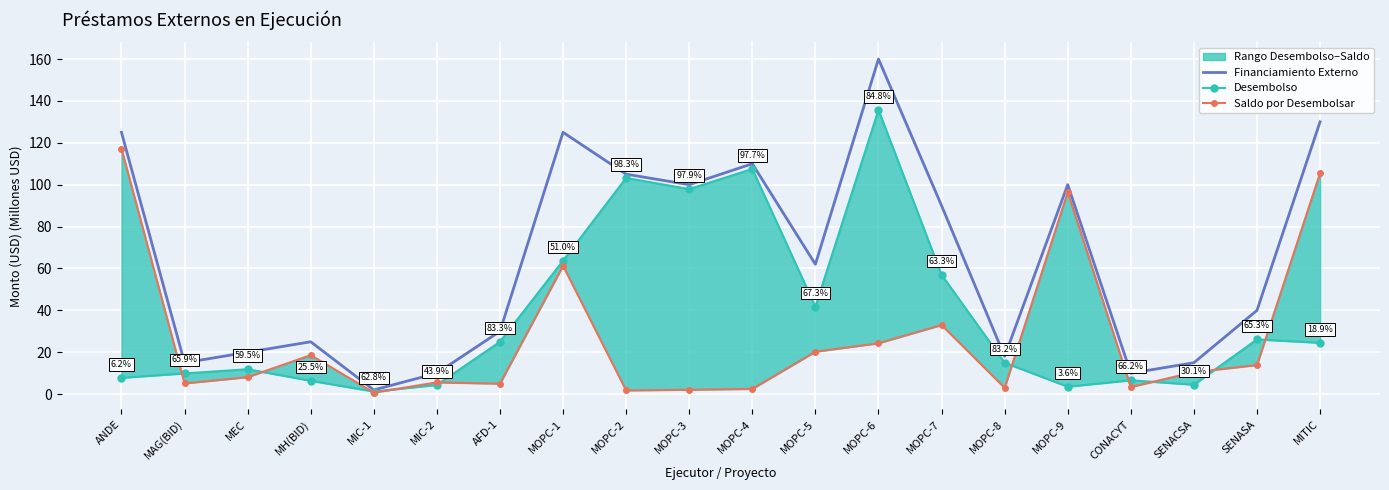

Reading left to right, list all the values displayed in this chart.

Financiamiento Externo: ANDE=125.0	MAG(BID)=15.0	MEC=20.0	MH(BID)=25.0	MIC-1=2.0	MIC-2=10.0	AFD-1=30.0	MOPC-1=125.0	MOPC-2=105.0	MOPC-3=100.0	MOPC-4=110.0	MOPC-5=62.0	MOPC-6=160.0	MOPC-7=90.0	MOPC-8=18.0	MOPC-9=100.0	CONACYT=10.0	SENACSA=15.0	SENASA=40.0	MITIC=130.0
Desembolso: ANDE=7.8	MAG(BID)=9.9	MEC=11.9	MH(BID)=6.4	MIC-1=1.3	MIC-2=4.4	AFD-1=25.0	MOPC-1=63.7	MOPC-2=103.2	MOPC-3=97.9	MOPC-4=107.5	MOPC-5=41.7	MOPC-6=135.7	MOPC-7=57.0	MOPC-8=15.0	MOPC-9=3.6	CONACYT=6.6	SENACSA=4.5	SENASA=26.1	MITIC=24.5
Saldo por Desembolsar: ANDE=117.2	MAG(BID)=5.1	MEC=8.1	MH(BID)=18.6	MIC-1=0.7	MIC-2=5.6	AFD-1=5.0	MOPC-1=61.3	MOPC-2=1.8	MOPC-3=2.1	MOPC-4=2.5	MOPC-5=20.3	MOPC-6=24.3	MOPC-7=33.0	MOPC-8=3.0	MOPC-9=96.4	CONACYT=3.4	SENACSA=10.5	SENASA=13.9	MITIC=105.5